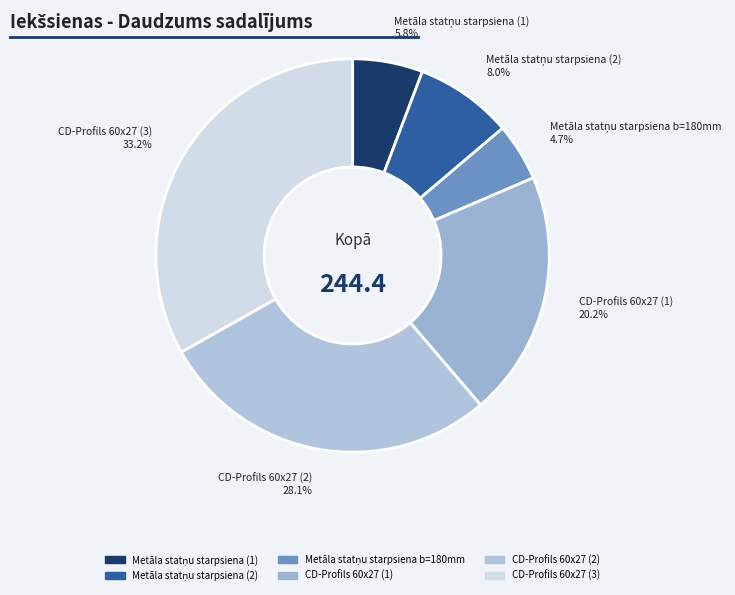

To the nearest percent, what is the average slice percentage?

17%